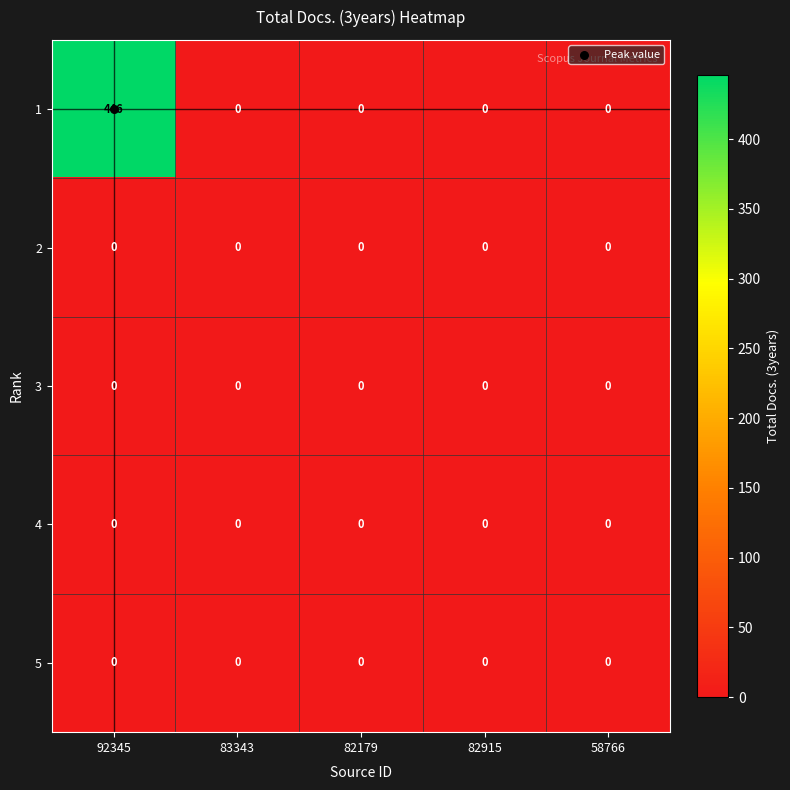

True or false: 1 has a value of -219 at 83343.

False